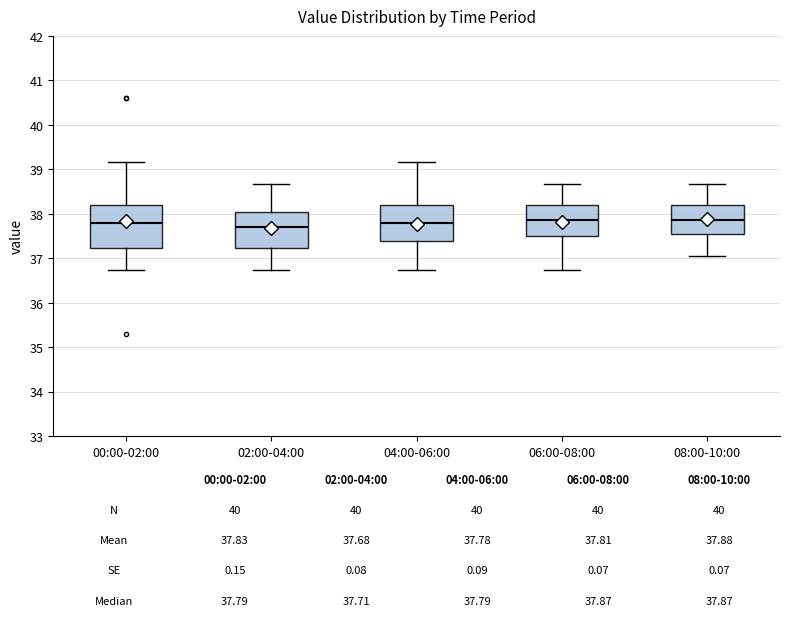

Which box is the tallest, from its lower edge to its upper edge?

00:00-02:00